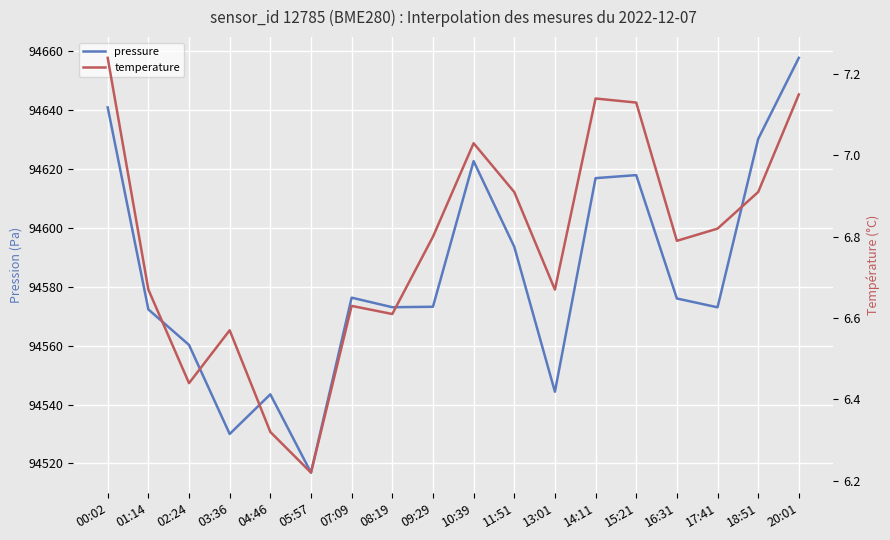

List the series in order of their overall mean, highest first.

pressure, temperature